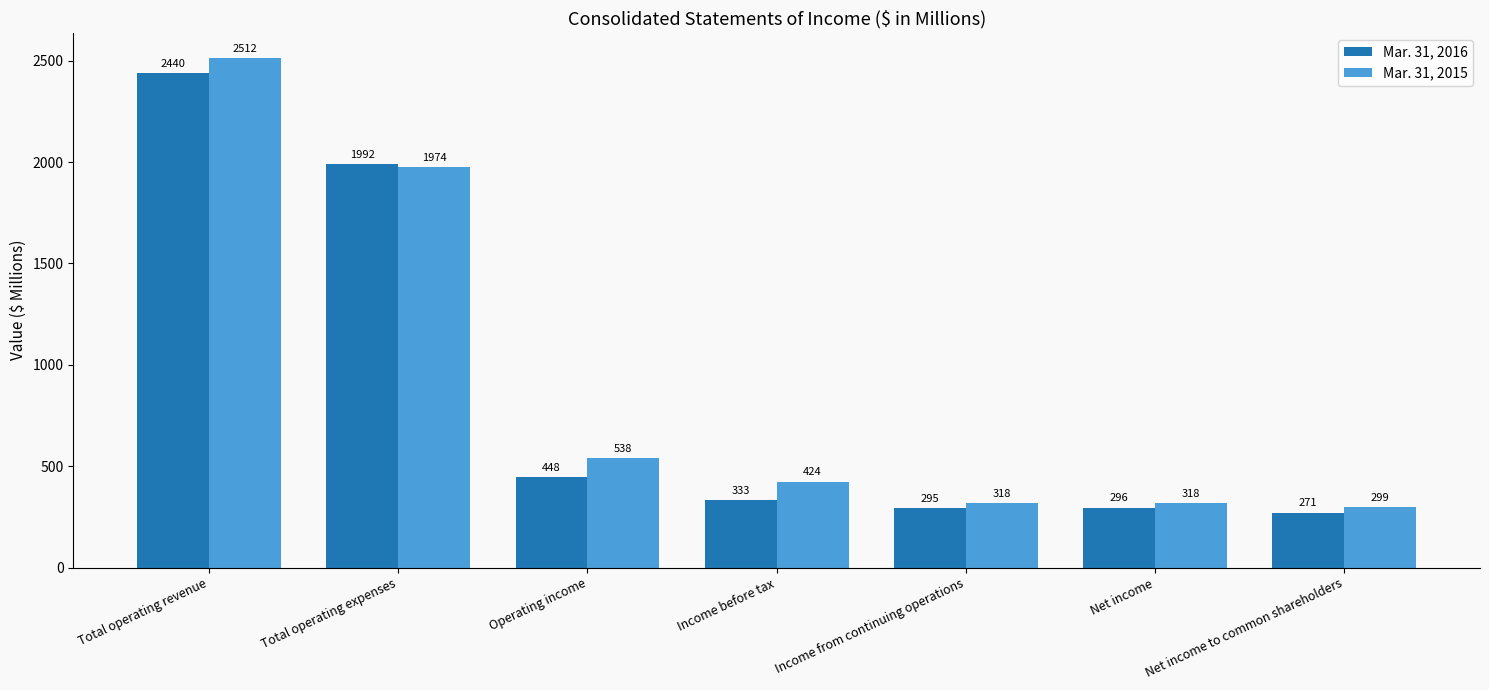

What is the label of the 6th bar from the left?

Net income